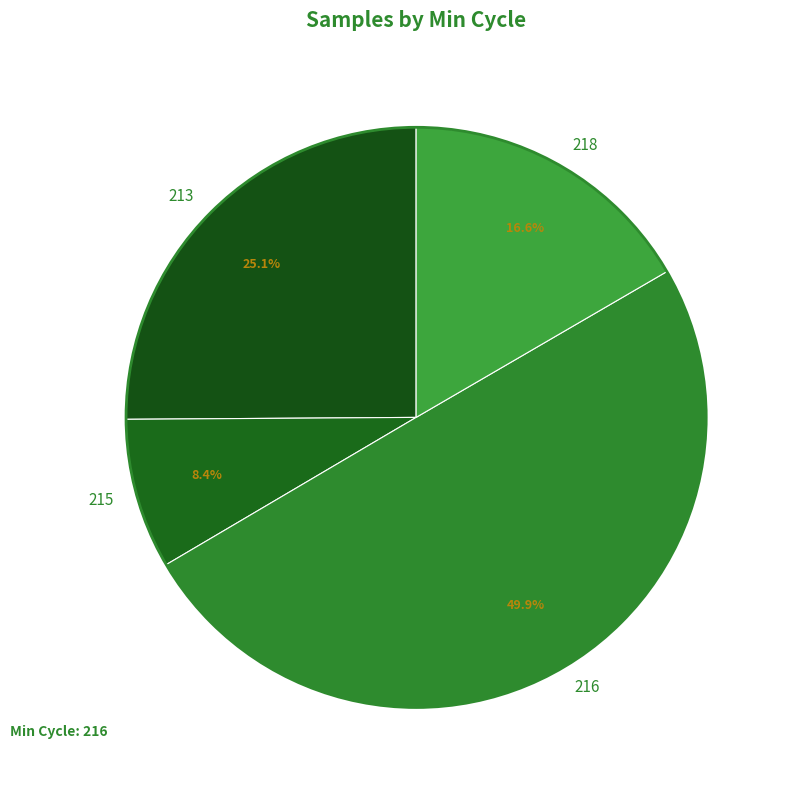

To the nearest percent, what portion does 216 represent?

50%